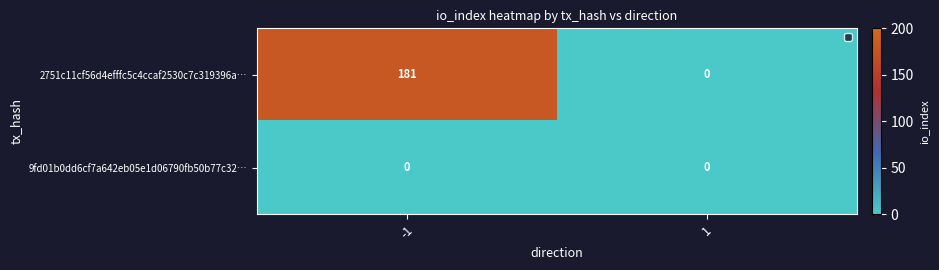

Is it true that 9fd01b0dd6cf7a642eb05e1d06790fb50b77c32… equals 0 at 1?

True